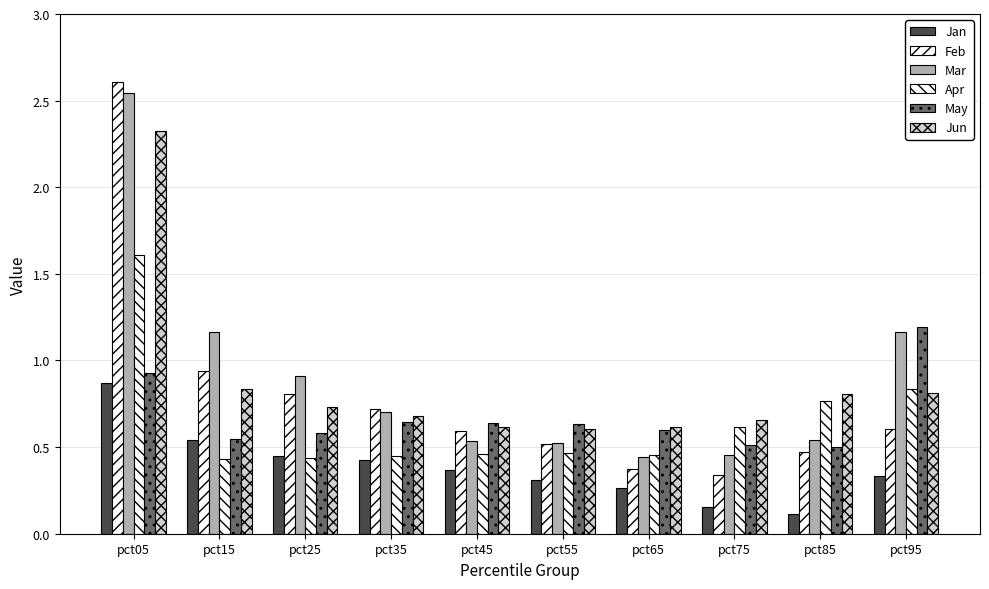

How many bars are there in total?

60